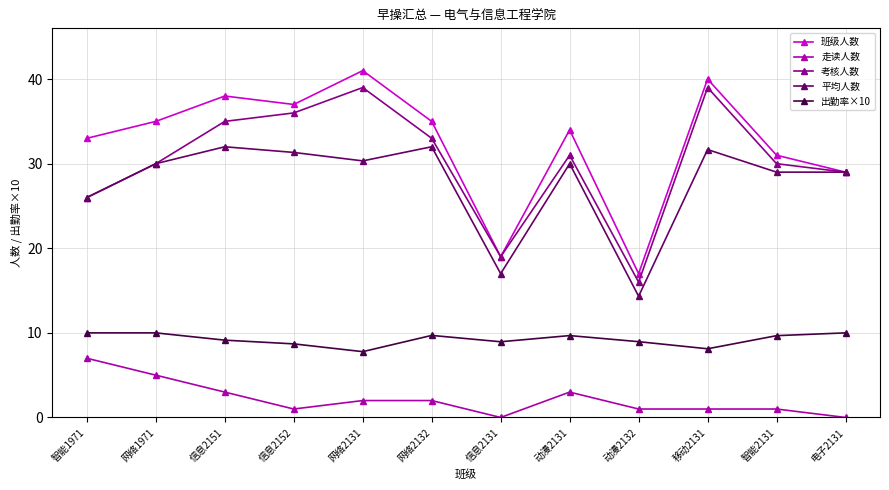

What is the value of the 走读人数 point at the 2nd from the left?

5.0